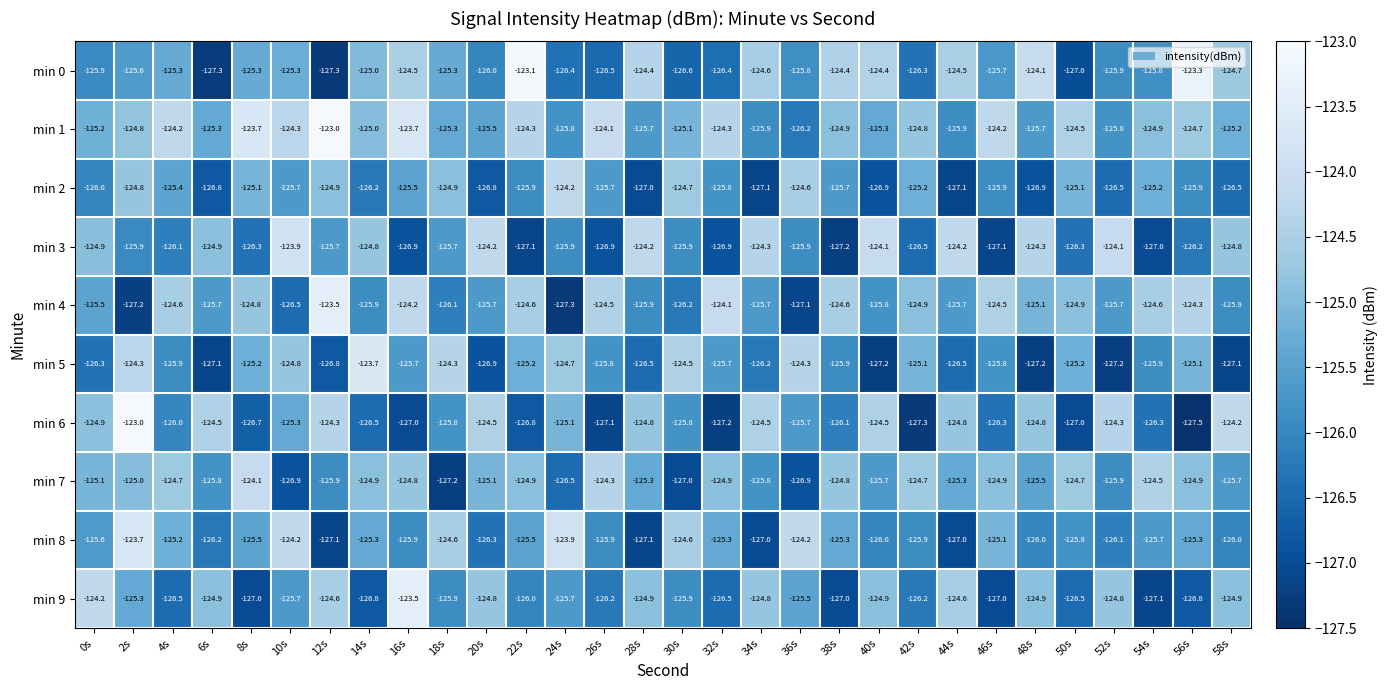

Rank the series at 28s from highest to lowest value.

min 3, min 0, min 6, min 9, min 7, min 1, min 4, min 5, min 2, min 8